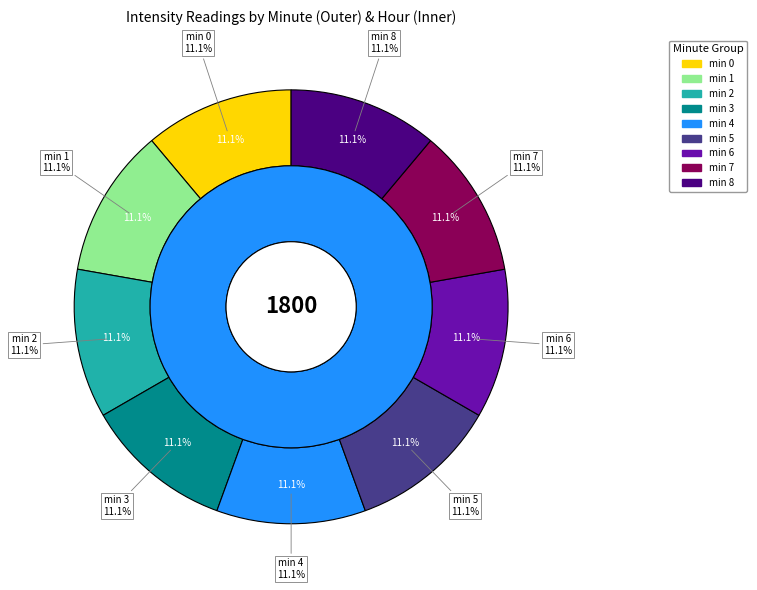

Which category has the smallest portion of the pie?

minute 2